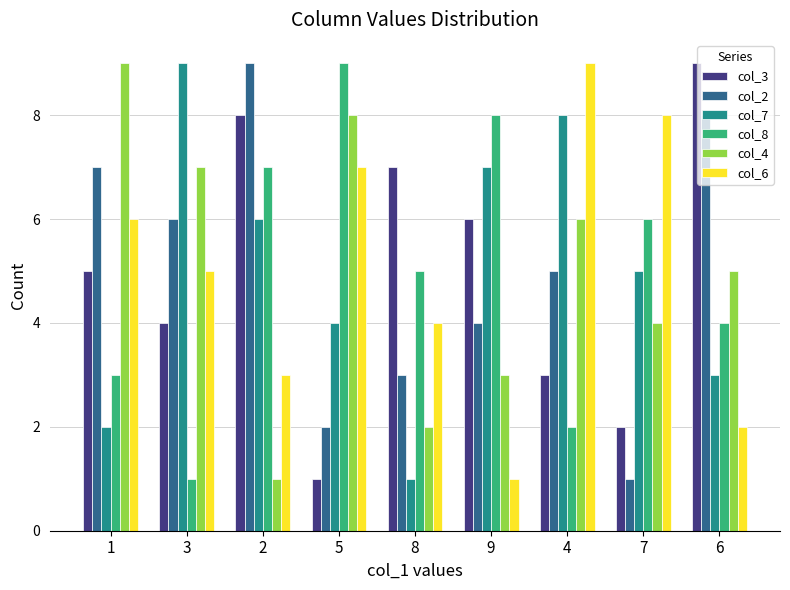

Is the value of col_2 at 2 greater than the value of col_6 at 7?

Yes